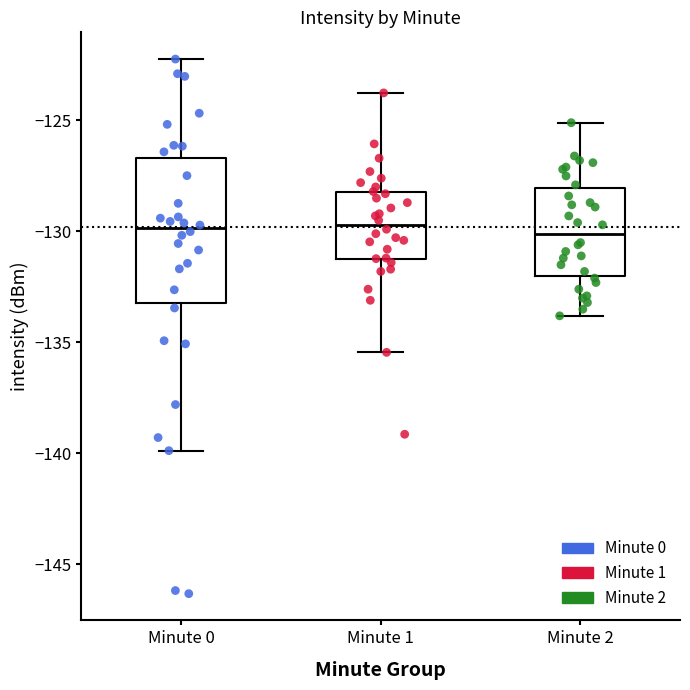

Where is the lower edge of the box for Minute 1 on the y-axis? The values are not printed on the chart, so give them approximately, as read against the axis.

-131.0